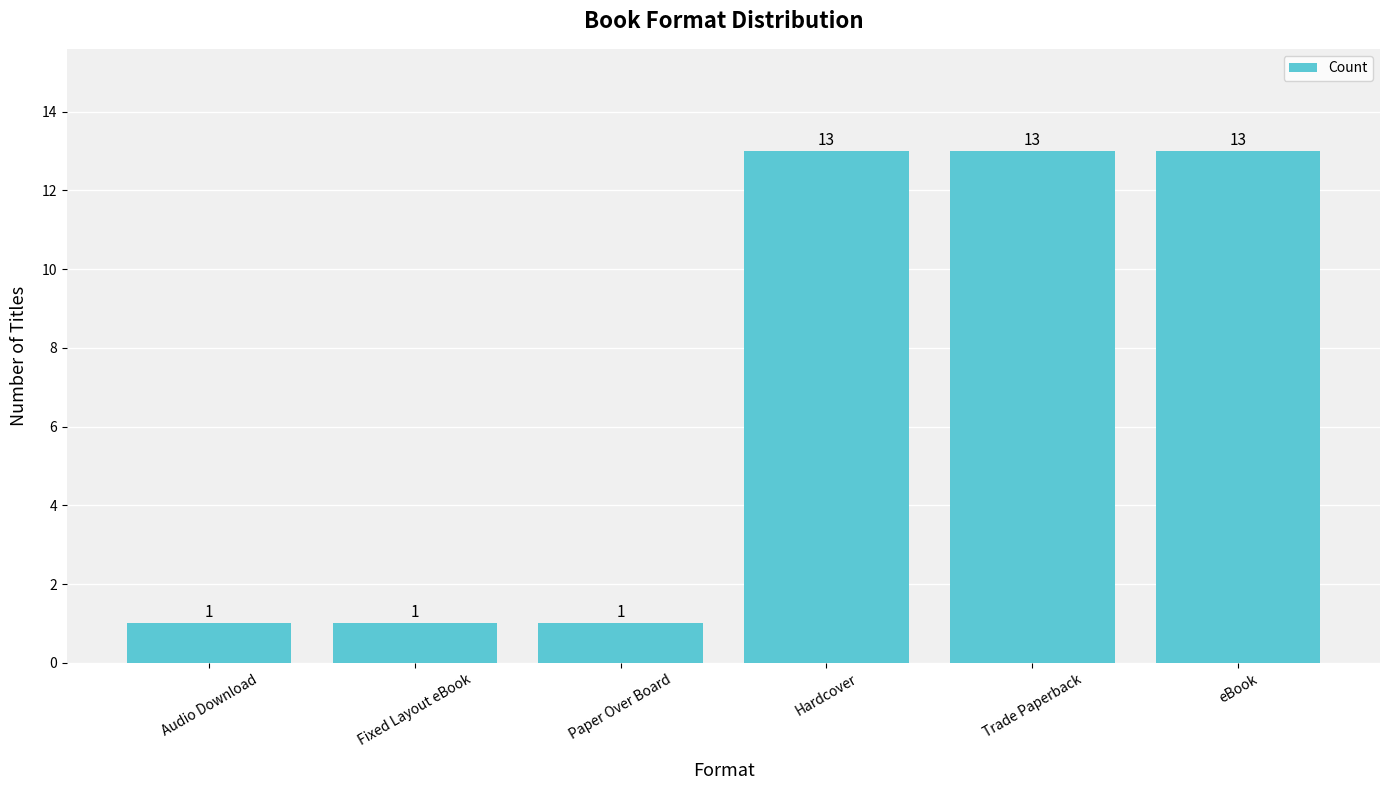

What is the change in value from Paper Over Board to Trade Paperback?

+12